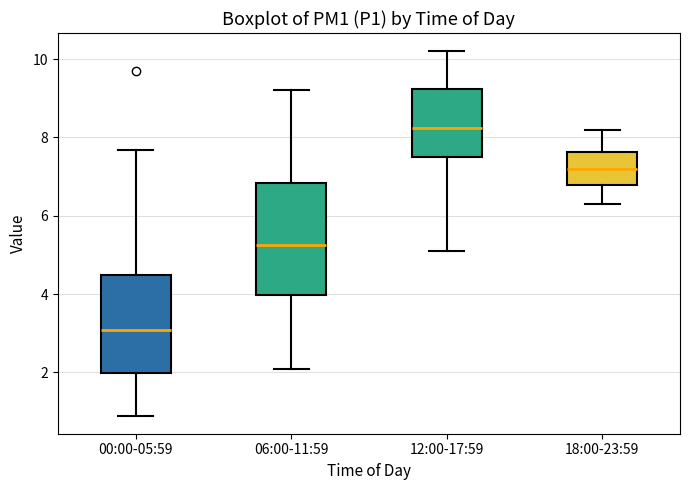

Which box is the tallest, from its lower edge to its upper edge?

06:00-11:59